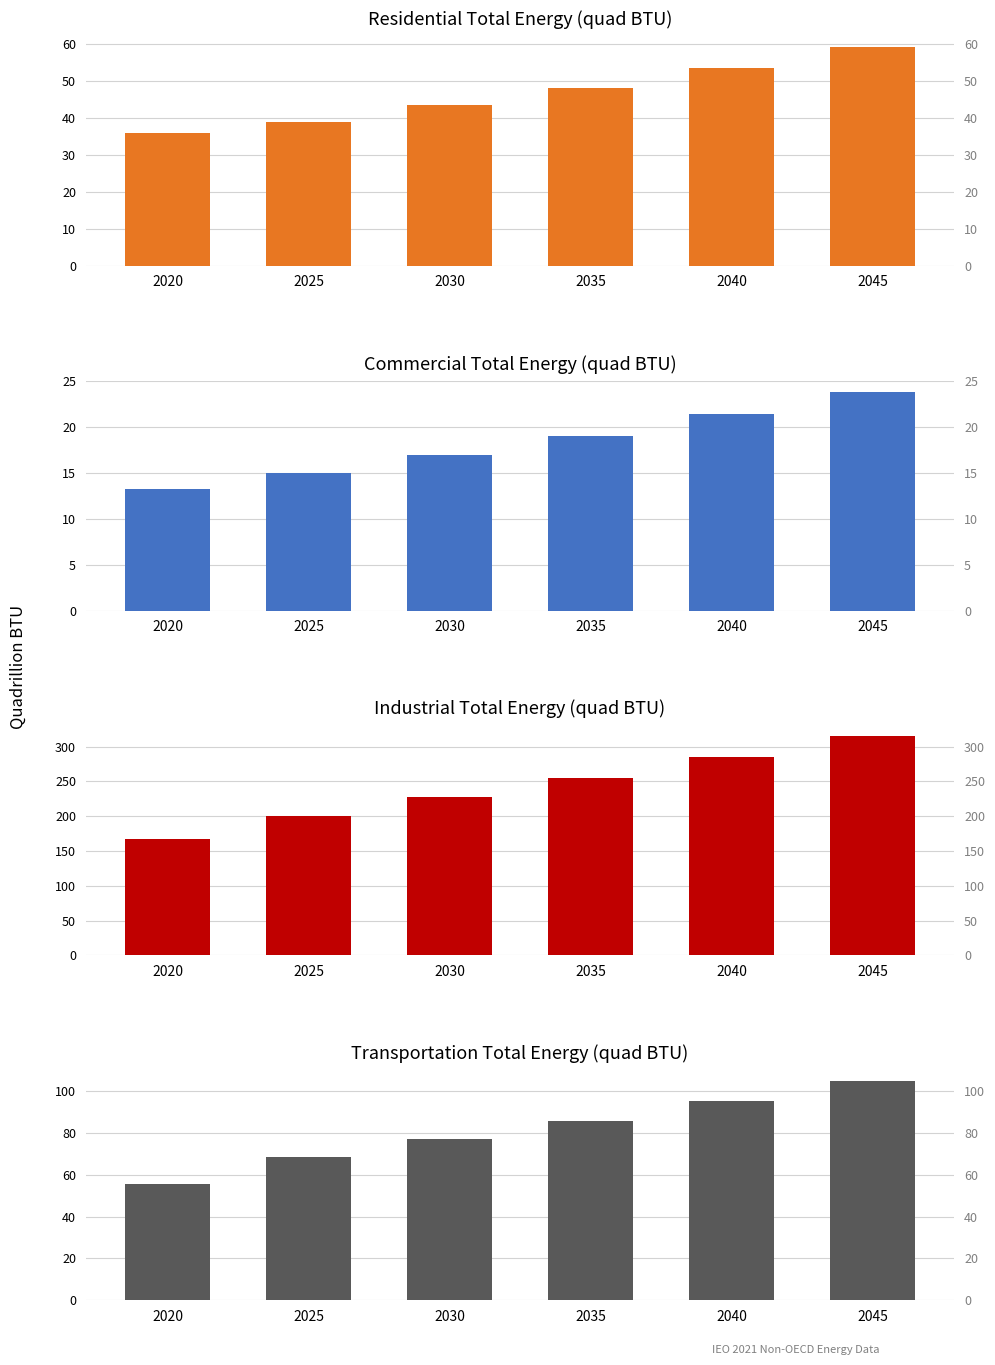

Which series has the widest spread of values?

Industrial